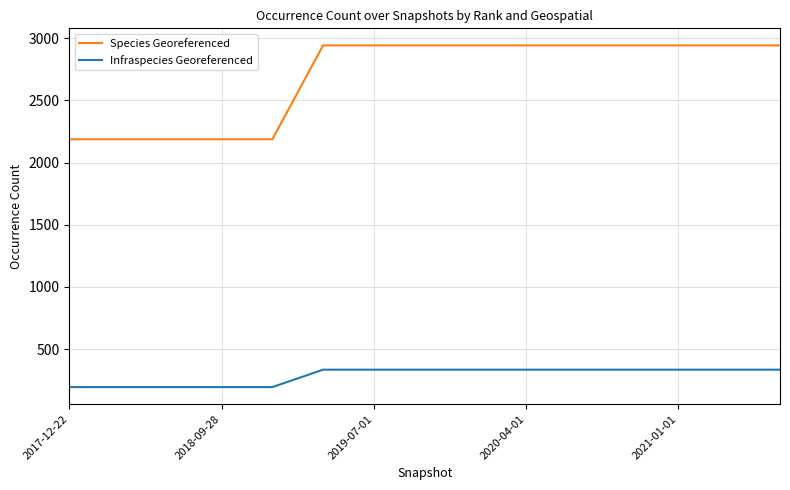

List the series in order of their peak value, highest first.

Species Georeferenced, Infraspecies Georeferenced